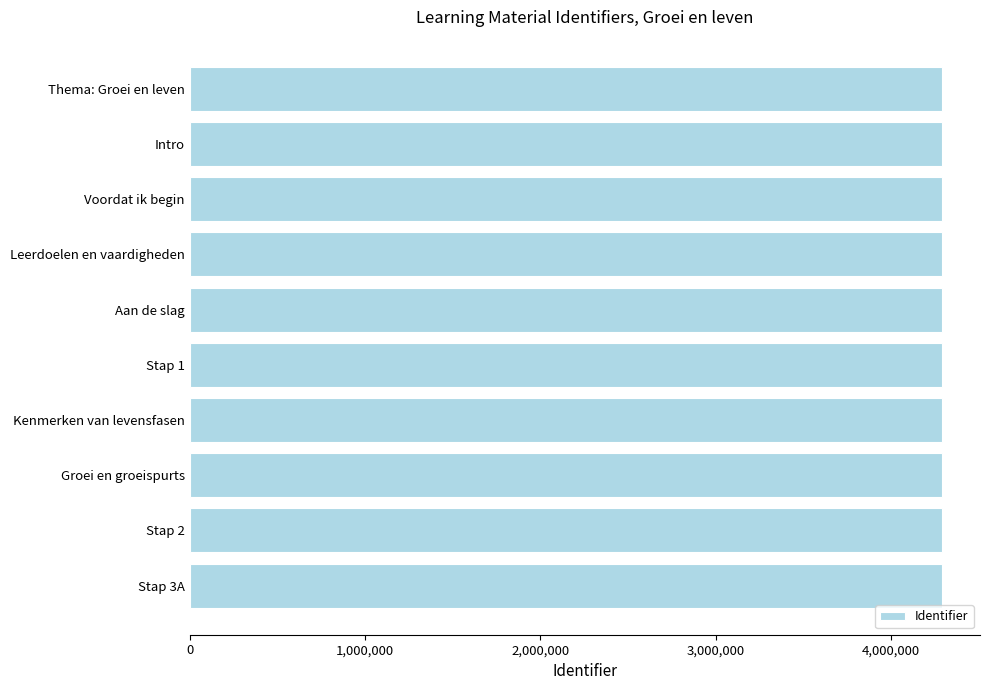

The value at Kenmerken van levensfasen is 1283336. True or false?

False